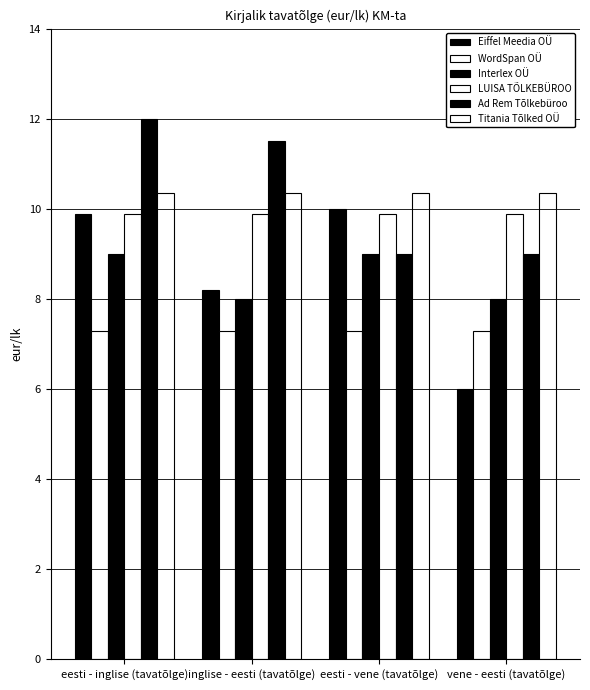

How many bars are there in each group?

6